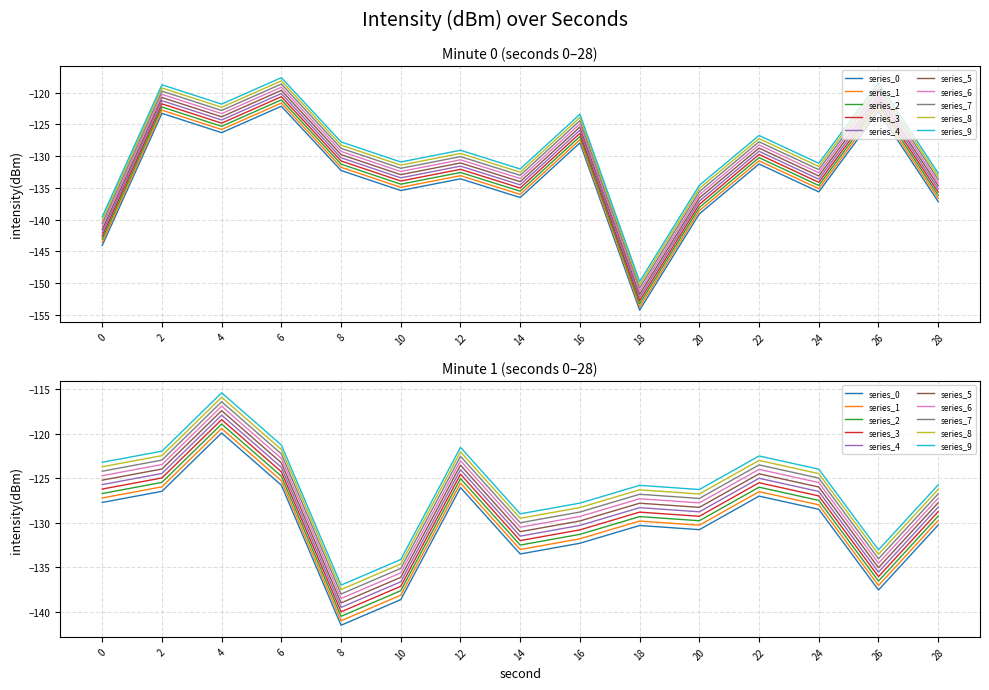

Where is the first local maximum?

2